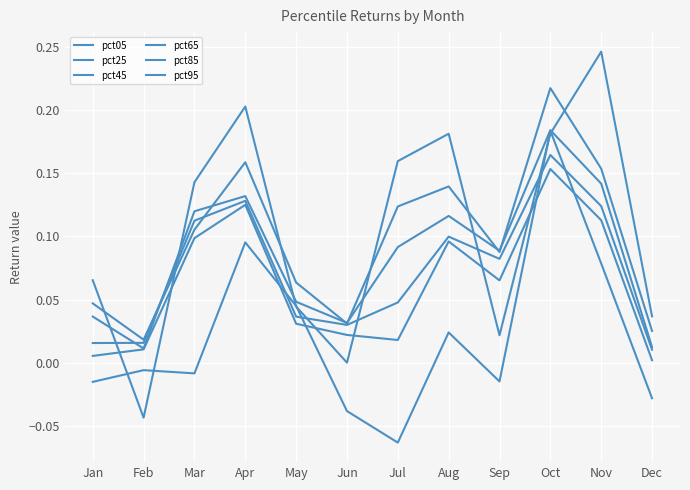

What is the average value of the pct45 series?

0.1